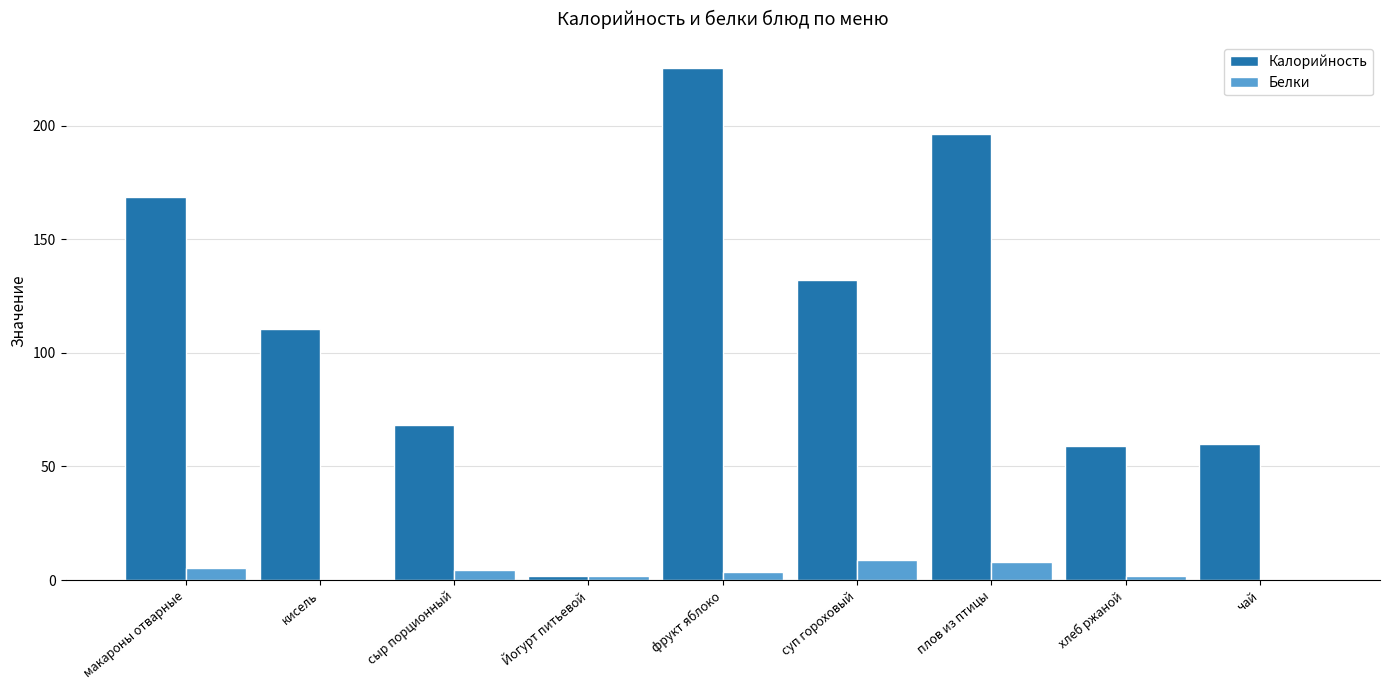

Read the Калорийность value at суп гороховый.

132.0